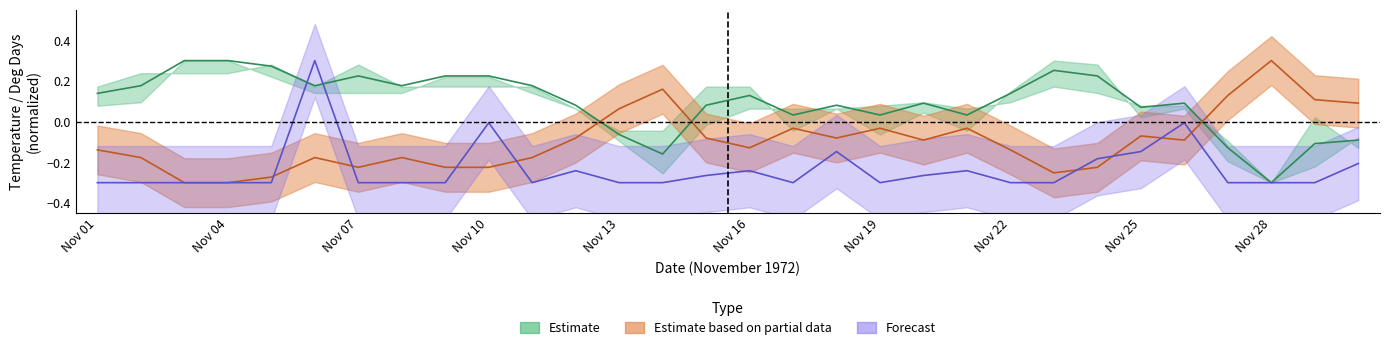

Does the chart have visible grid lines?

No